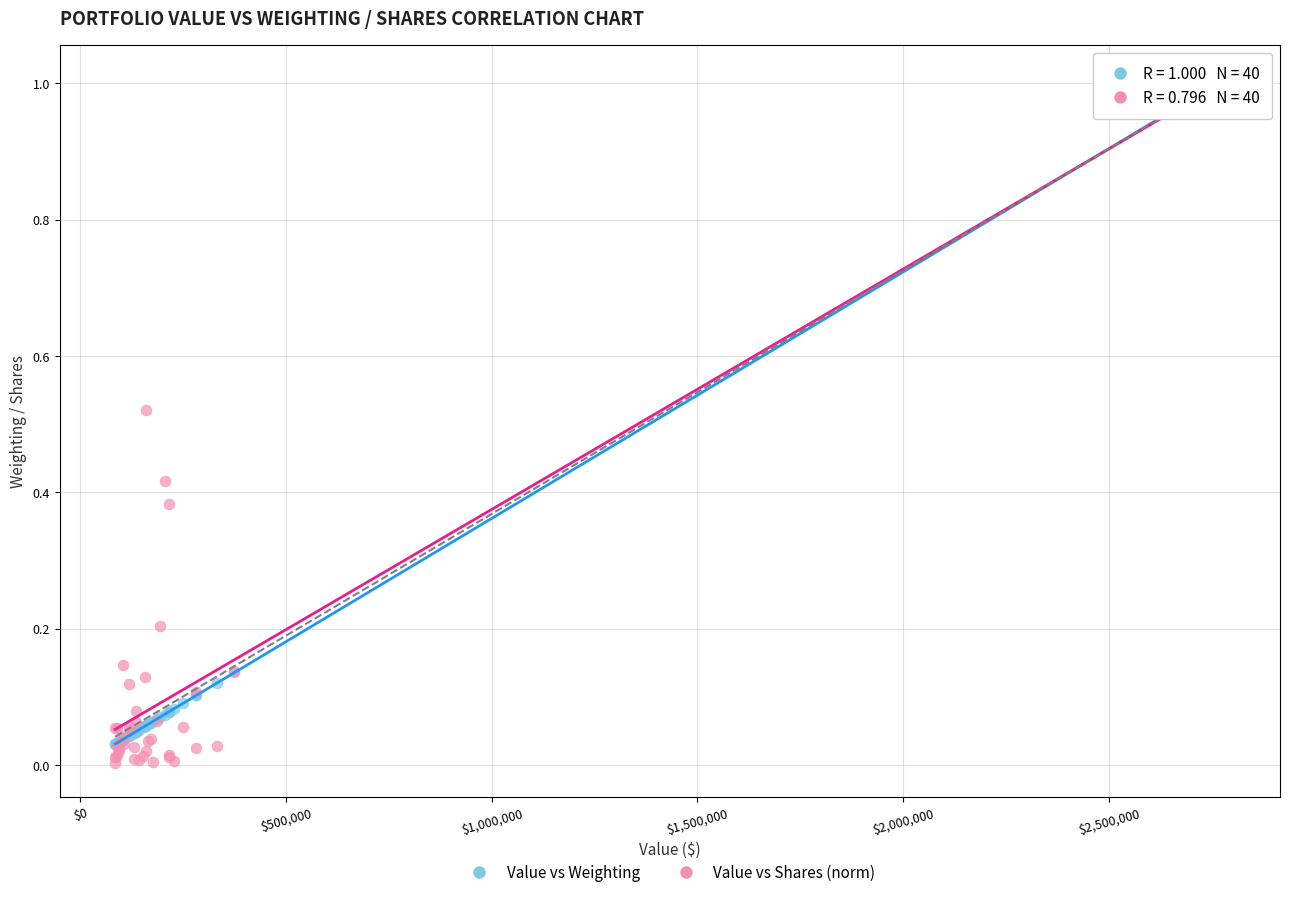

Which series has the largest Y range (max minus min)?

Value vs Shares (norm)